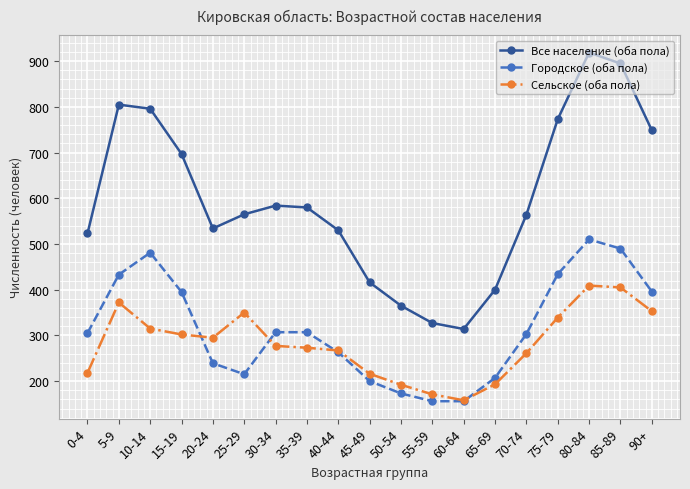

Count the number of categories in the chart.

19